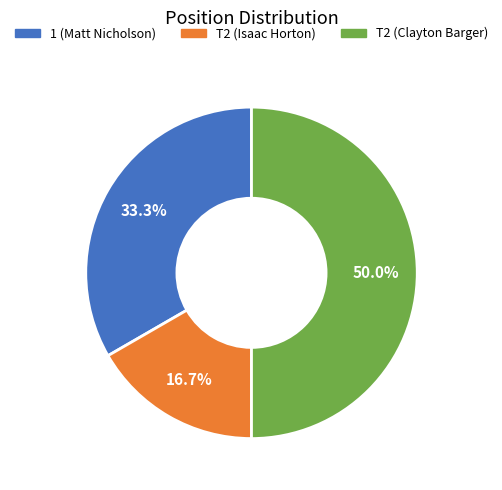

Does 1 (Matt Nicholson) represent more than half of the total?

No